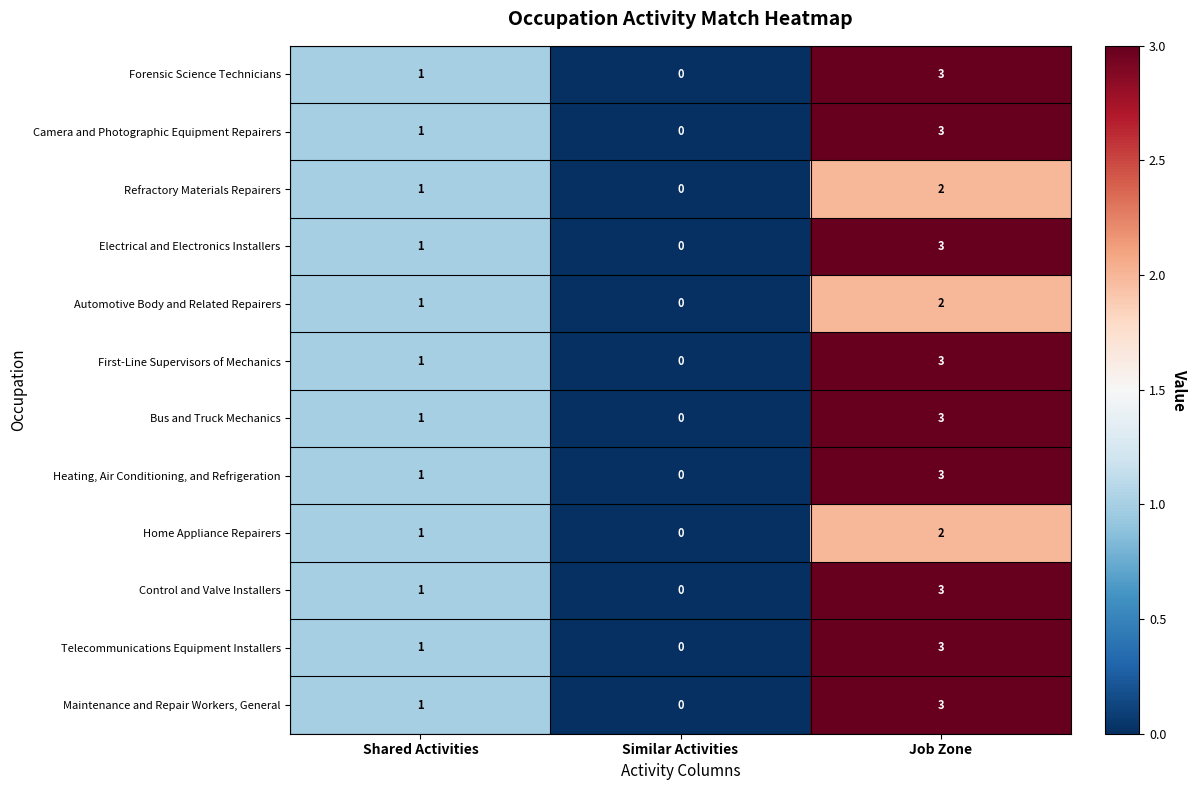

How many data points does each series have?

3